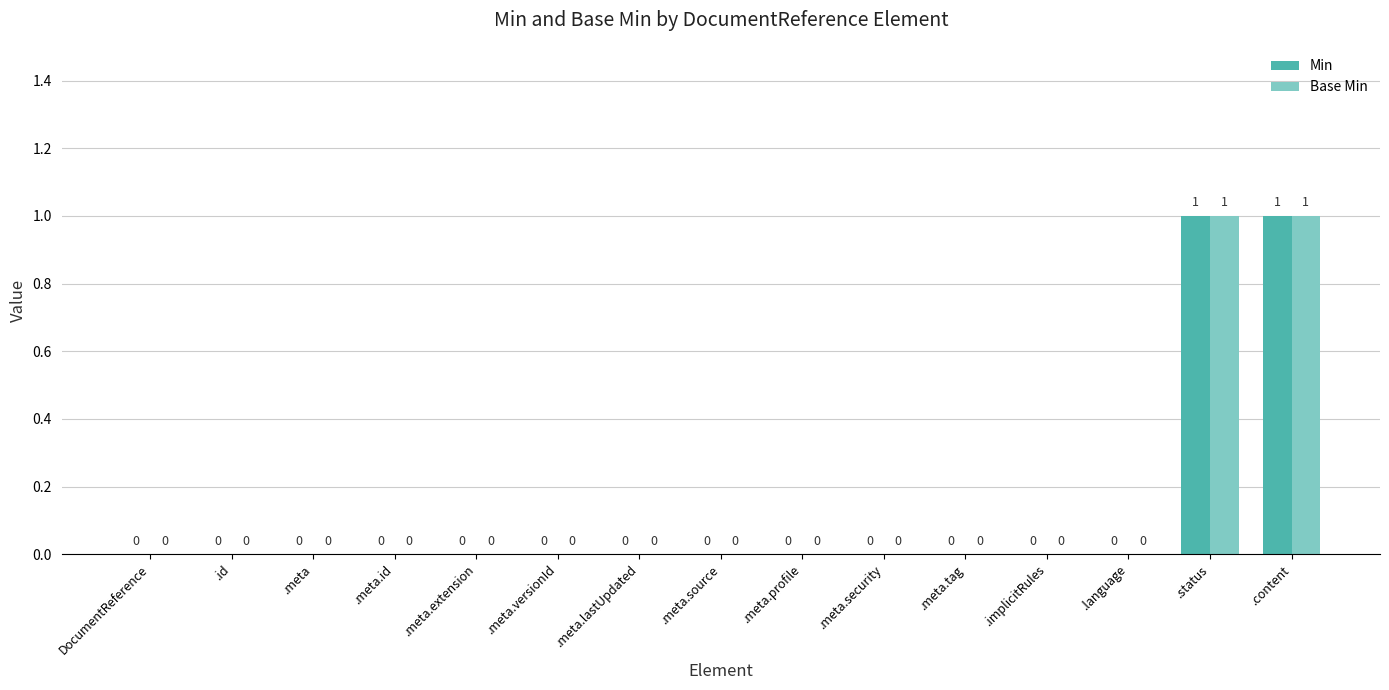

True or false: Min has a value of -1 at .meta.id.

False